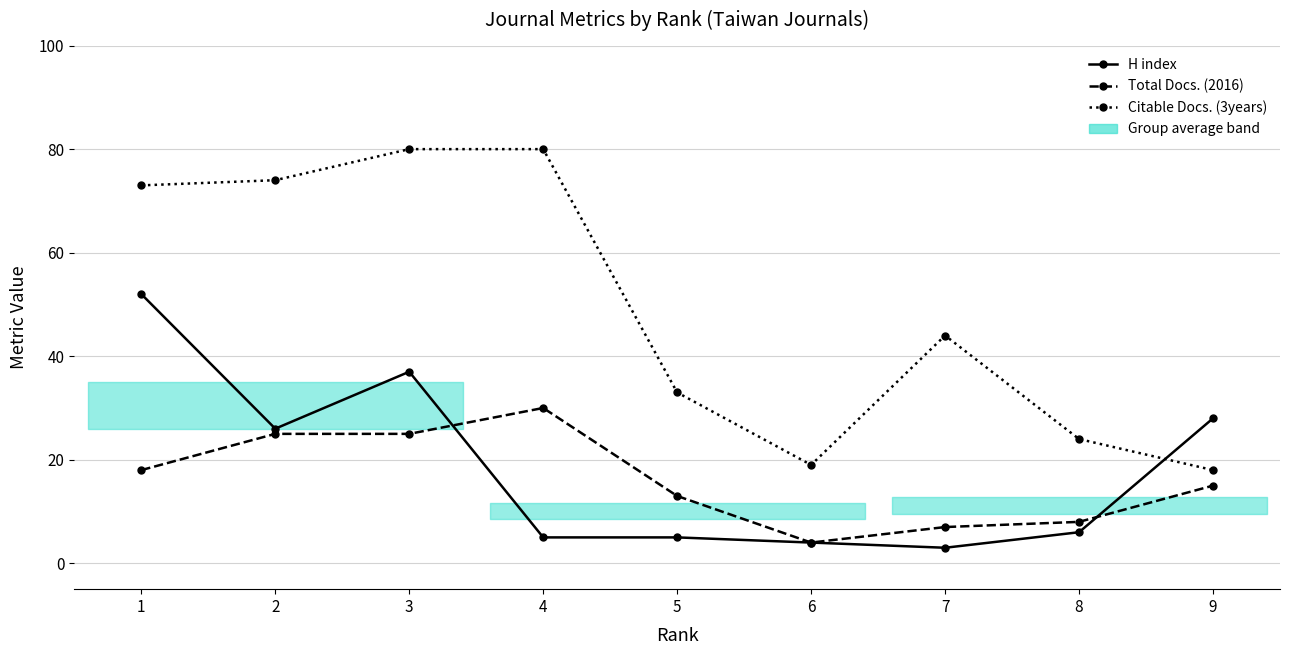

Which series has the largest total across all categories?

Citable Docs. (3years)